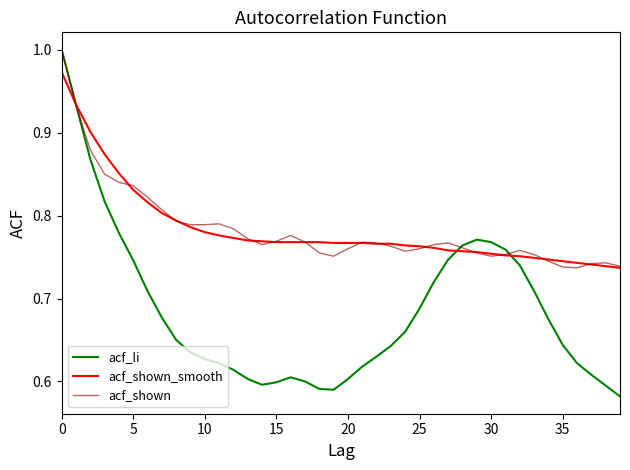

Which series has the widest spread of values?

acf_li